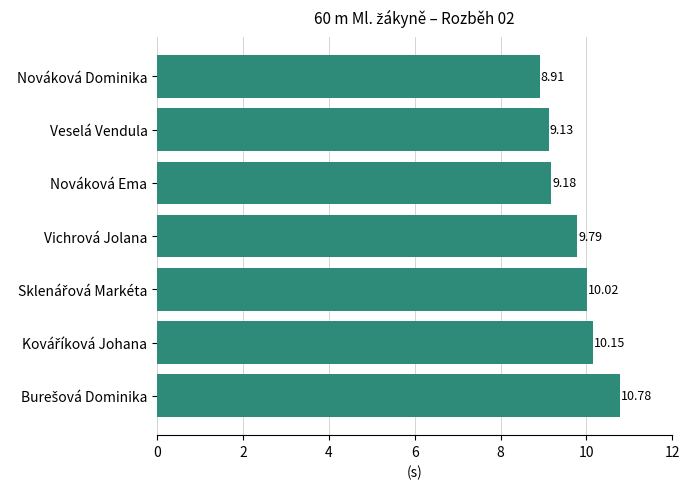

What is the label of the 4th bar from the top?

Vichrová Jolana